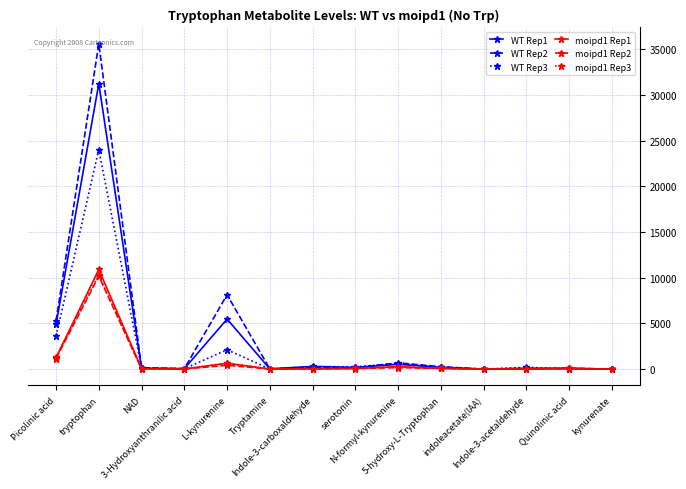

What is the highest value of the moipd1 Rep3 series?

10314.0